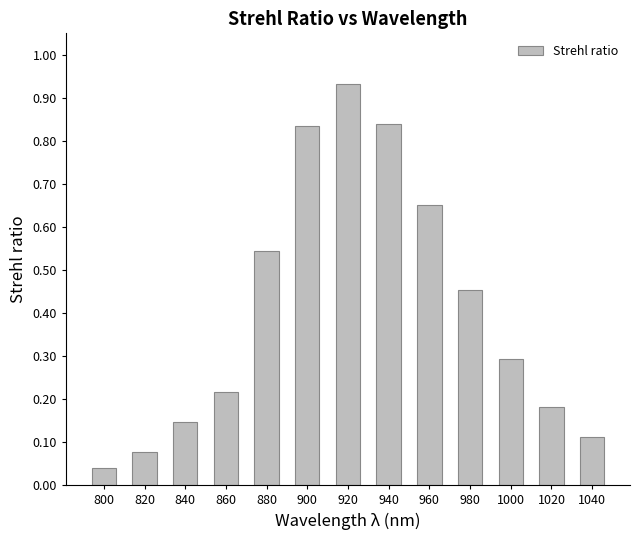

Which category has the highest value across all series?

920